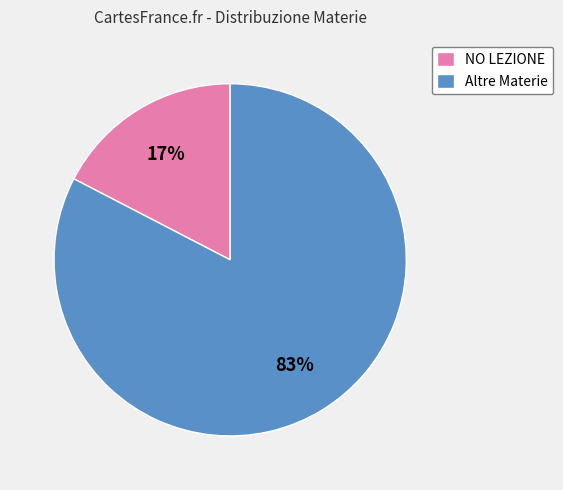

How many segments does this pie chart have?

2